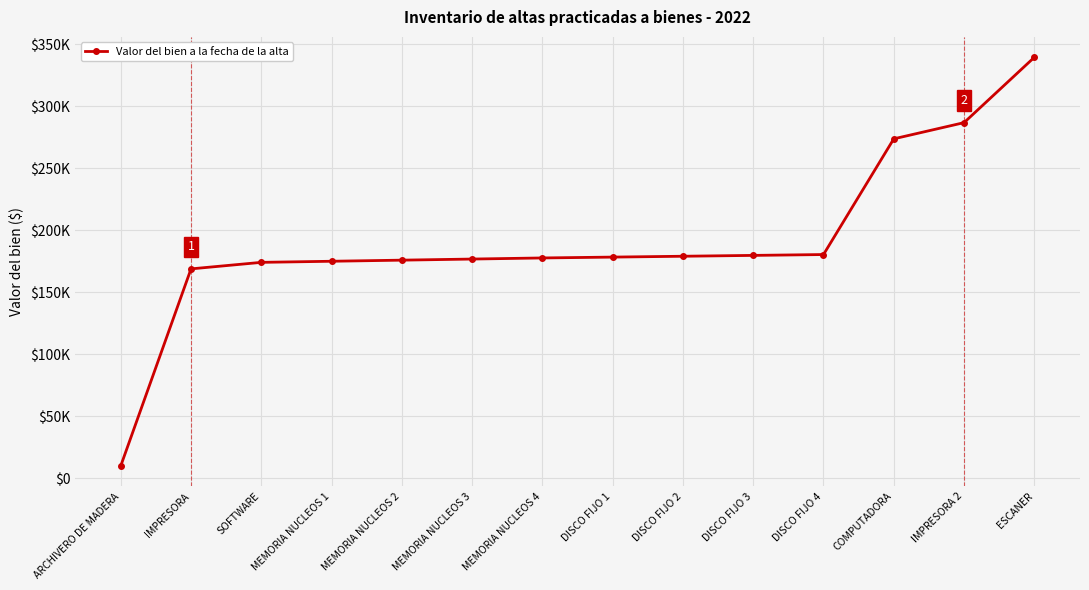

At which category does the chart reach its minimum across all series?

ARCHIVERO DE MADERA